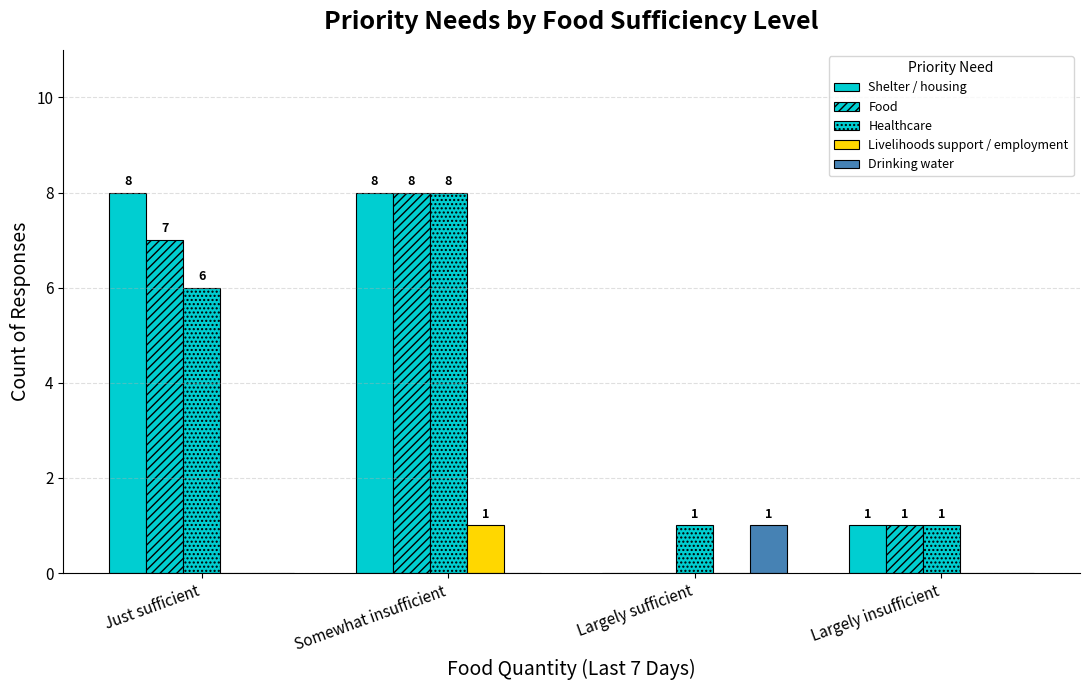

At which category does the chart reach its minimum across all series?

Largely sufficient